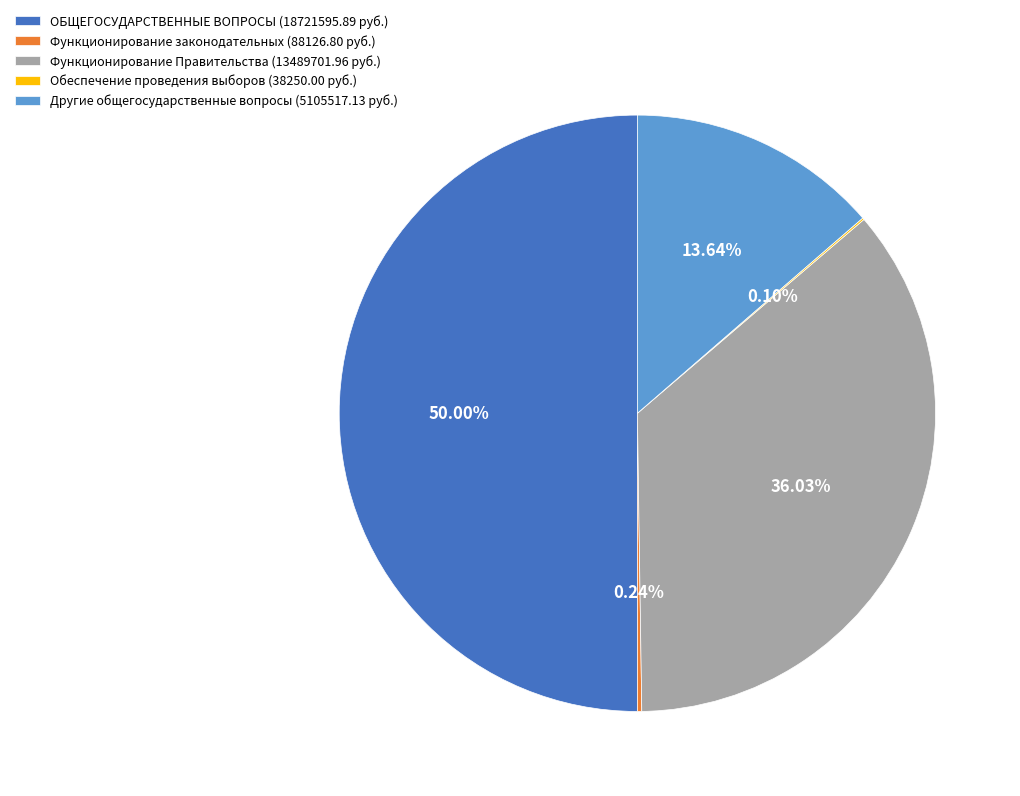

Is it true that Функционирование Правительства is 44% of the pie?

False